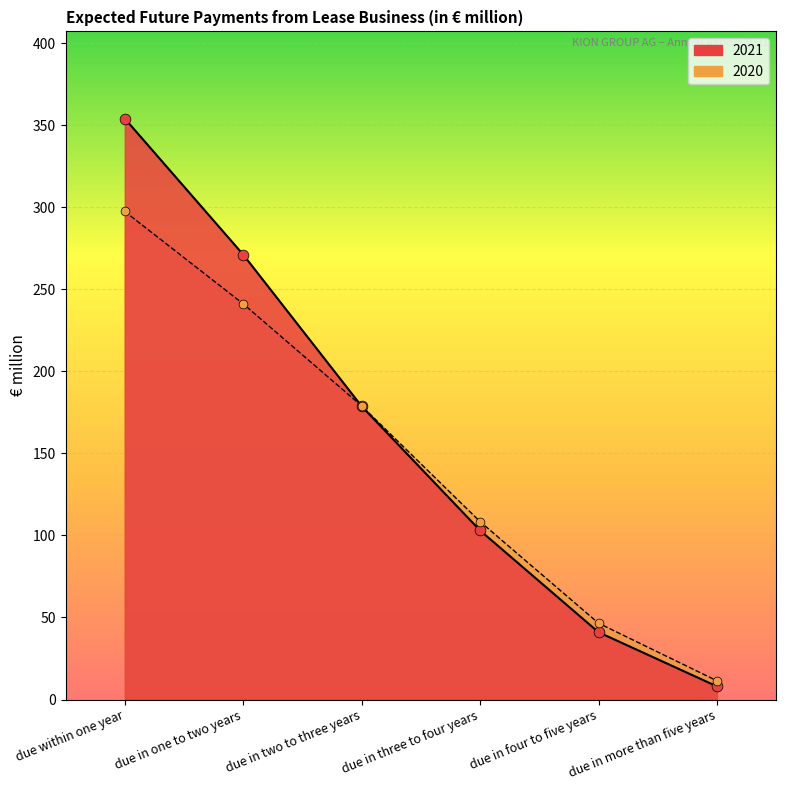

What is the total value across all series at due in two to three years?

357.6